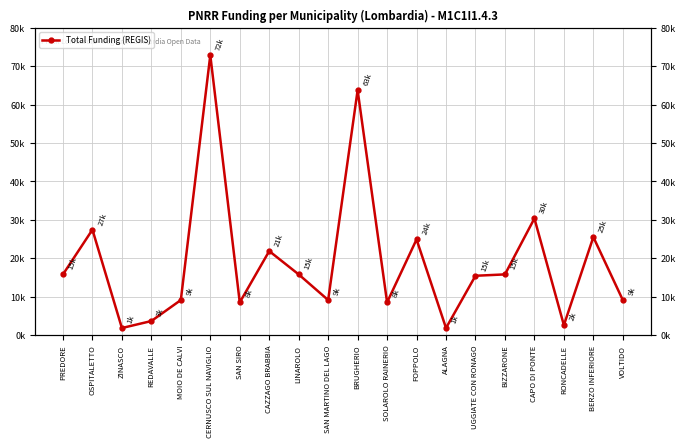

List the labels in order of value, largest first.

CERNUSCO SUL NAVIGLIO, BRUGHERIO, CAPO DI PONTE, OSPITALETTO, BERZO INFERIORE, FOPPOLO, CAZZAGO BRABBIA, PREDORE, LINAROLO, BIZZARONE, UGGIATE CON RONAGO, MOIO DE CALVI, SAN MARTINO DEL LAGO, VOLTIDO, SAN SIRO, SOLAROLO RAINERIO, REDAVALLE, RONCADELLE, ZINASCO, ALAGNA